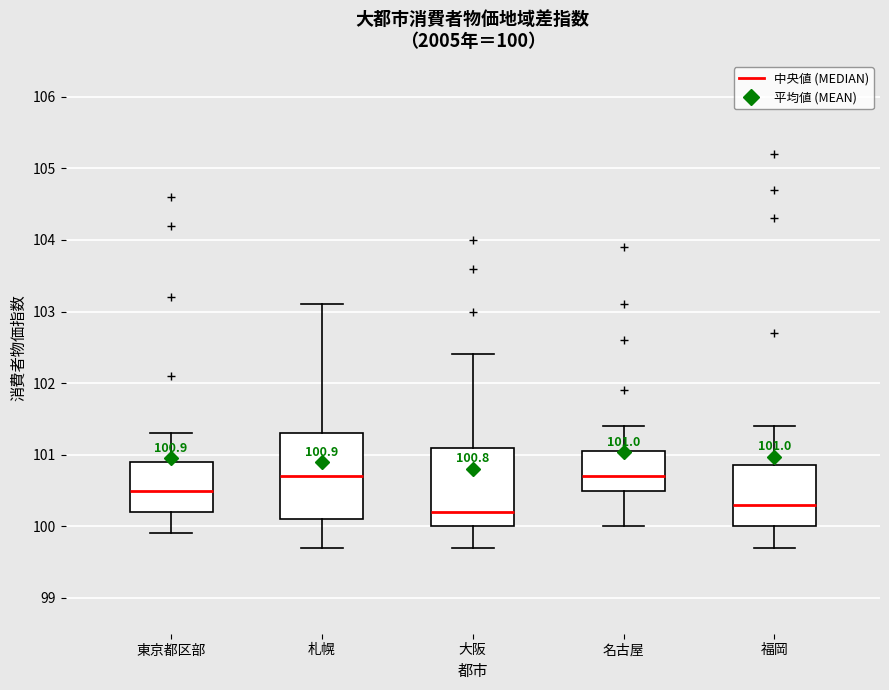

Comparing the boxes themselves (not the whiskers), which one is the tallest?

札幌